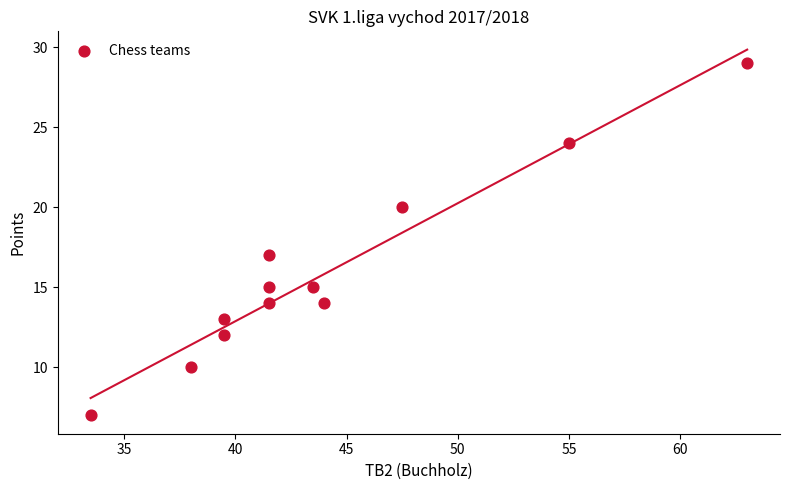

What Y value in the scatter plot is closest to 18?

17